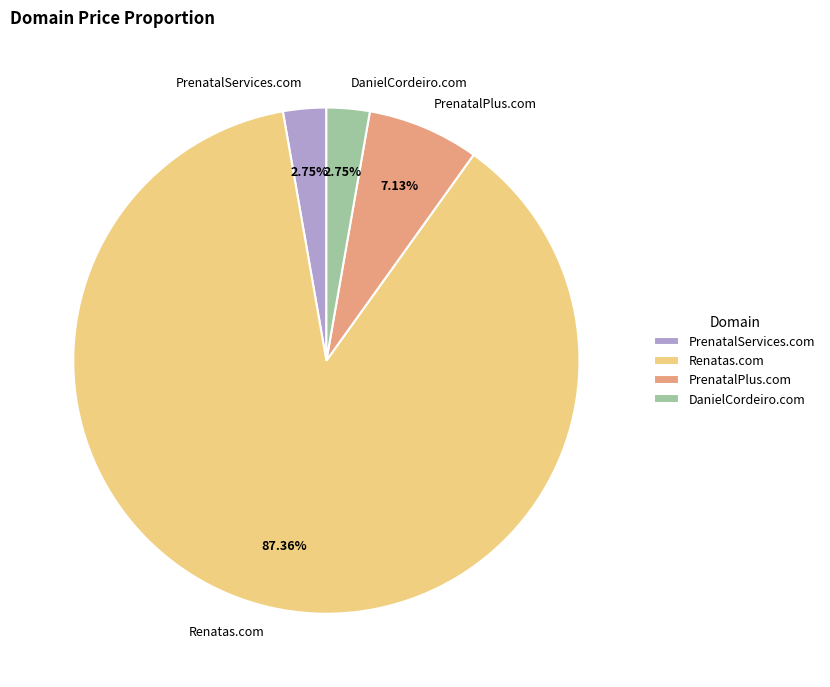

Which slice represents more than half of the pie?

Renatas.com